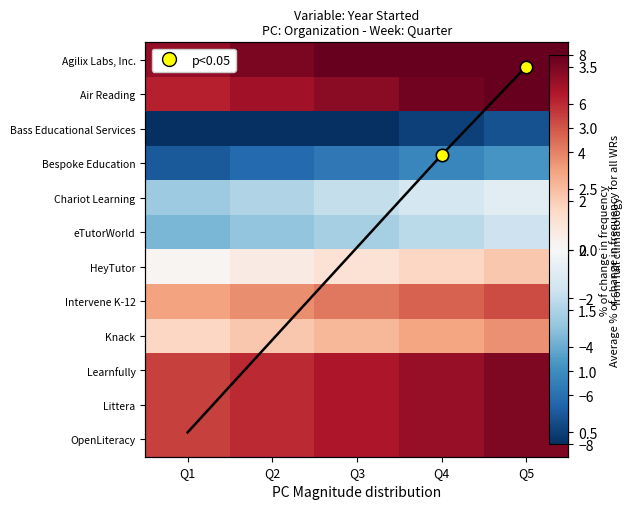

Is it true that Littera equals 7.0 at Q4?

True